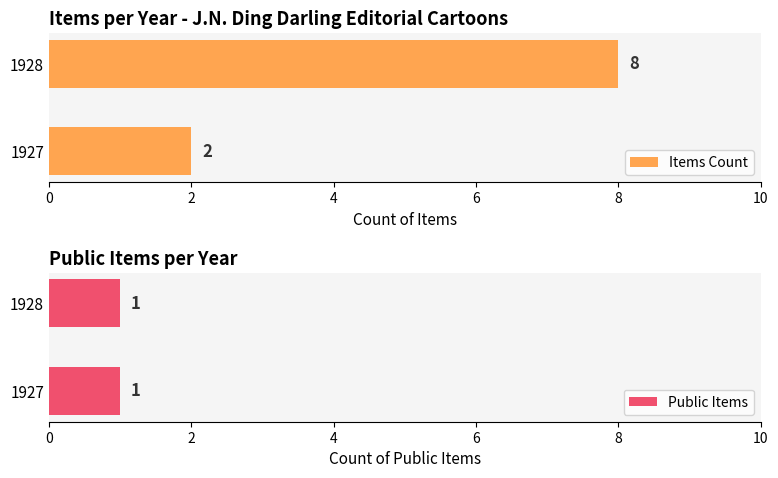

What value does the Items Count series have at 1928?

8